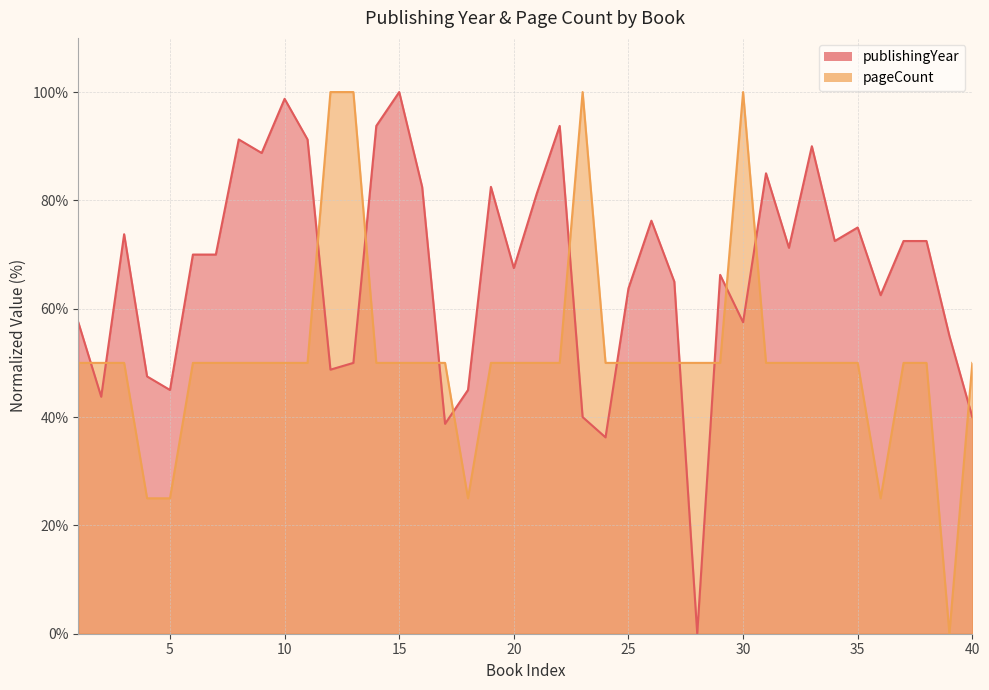

Rank the series at 15 from highest to lowest value.

publishingYear, pageCount